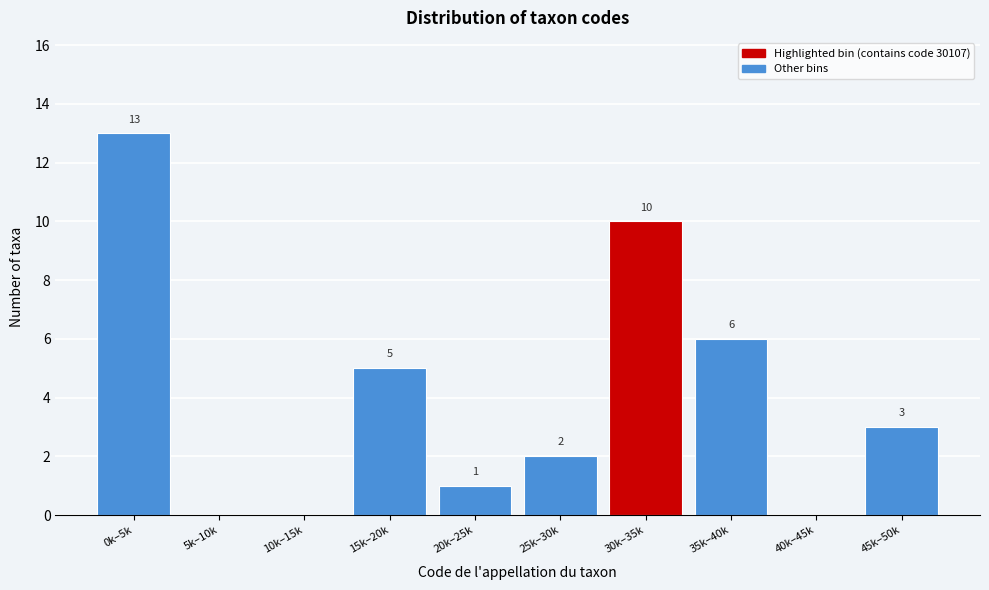

Reading left to right, list all the values displayed in this chart.

0k–5k=13	5k–10k=0	10k–15k=0	15k–20k=5	20k–25k=1	25k–30k=2	30k–35k=10	35k–40k=6	40k–45k=0	45k–50k=3